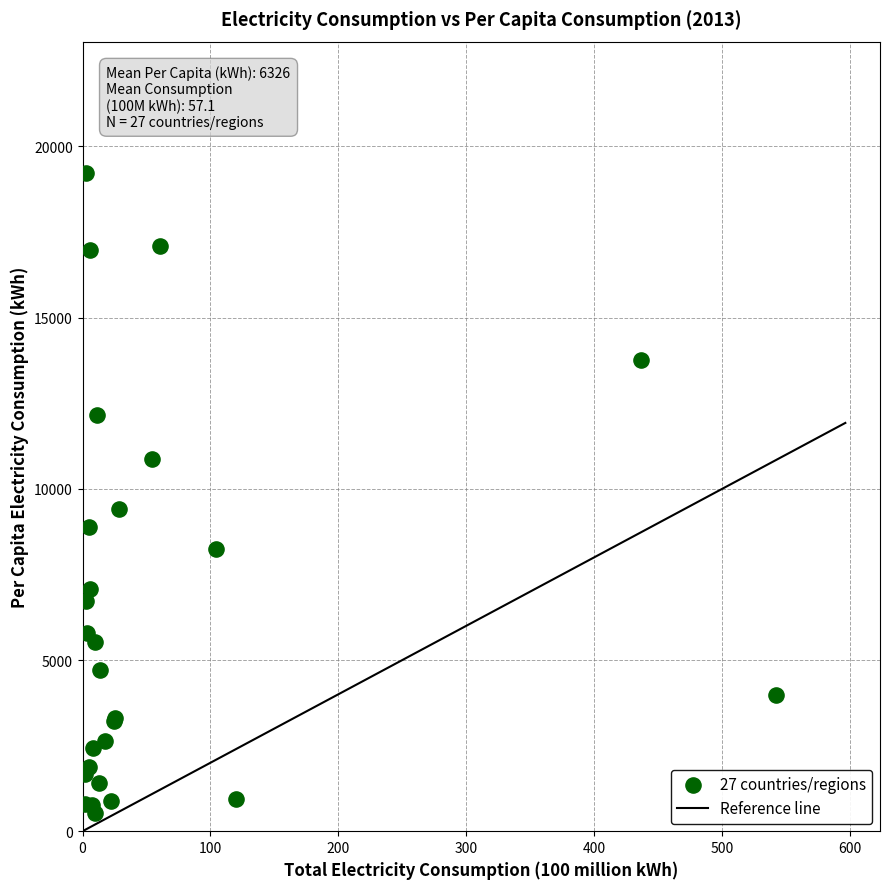

What Y value in the scatter plot is closest to 9880?

9404